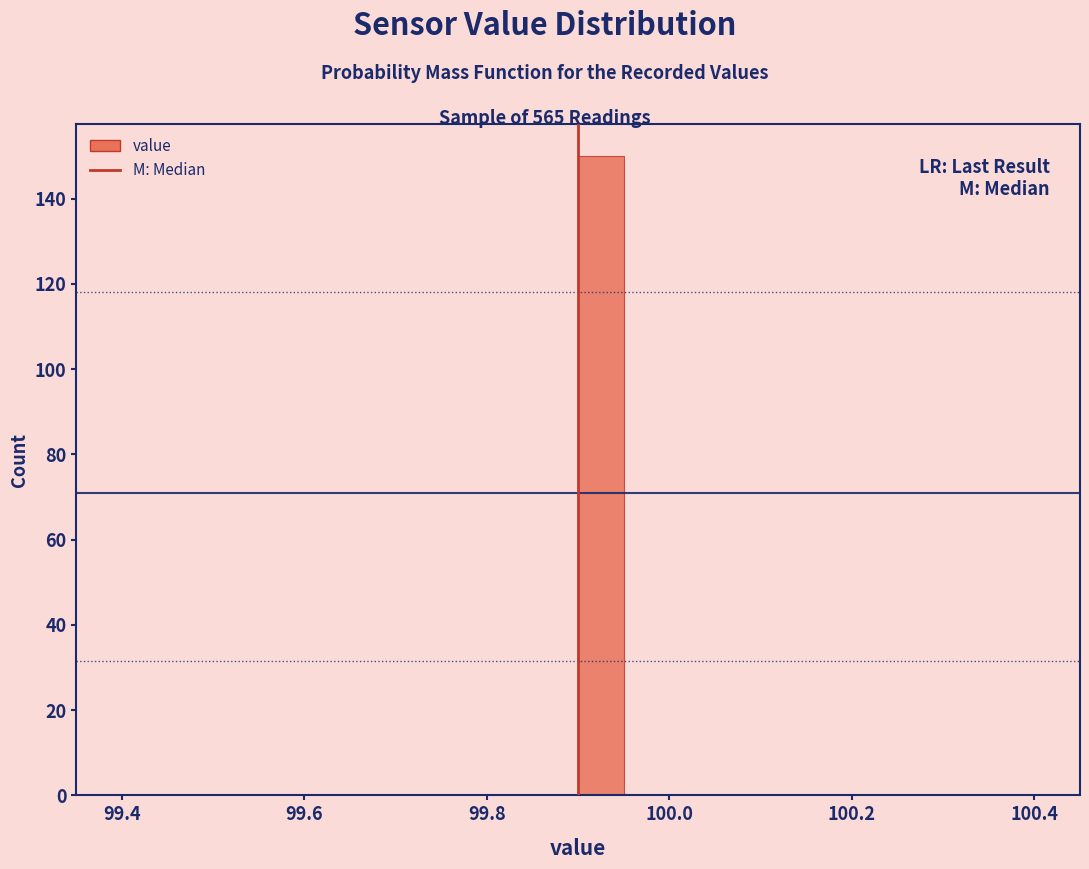

Around what value on the x-axis is the tallest bar? Give the approximate position of its centre, as read against the axis.

99.92